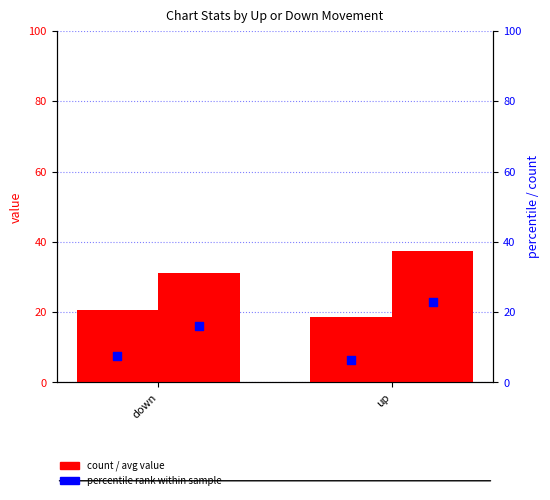

Is the value of avg weeks on chart at up greater than the value of avg position at up?

Yes